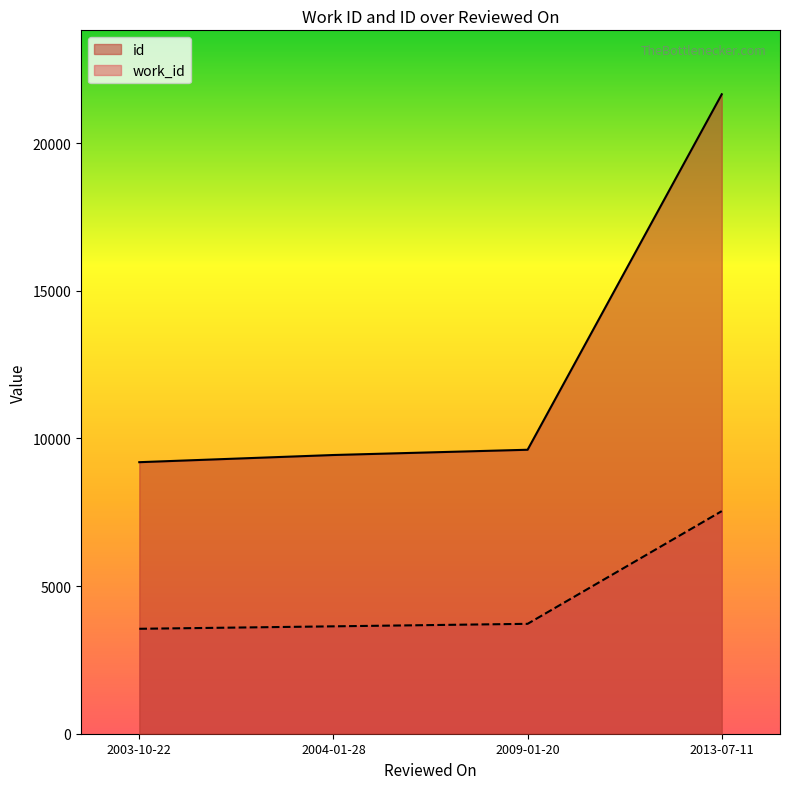

What is the difference between the maximum and minimum values in the id series?

12457